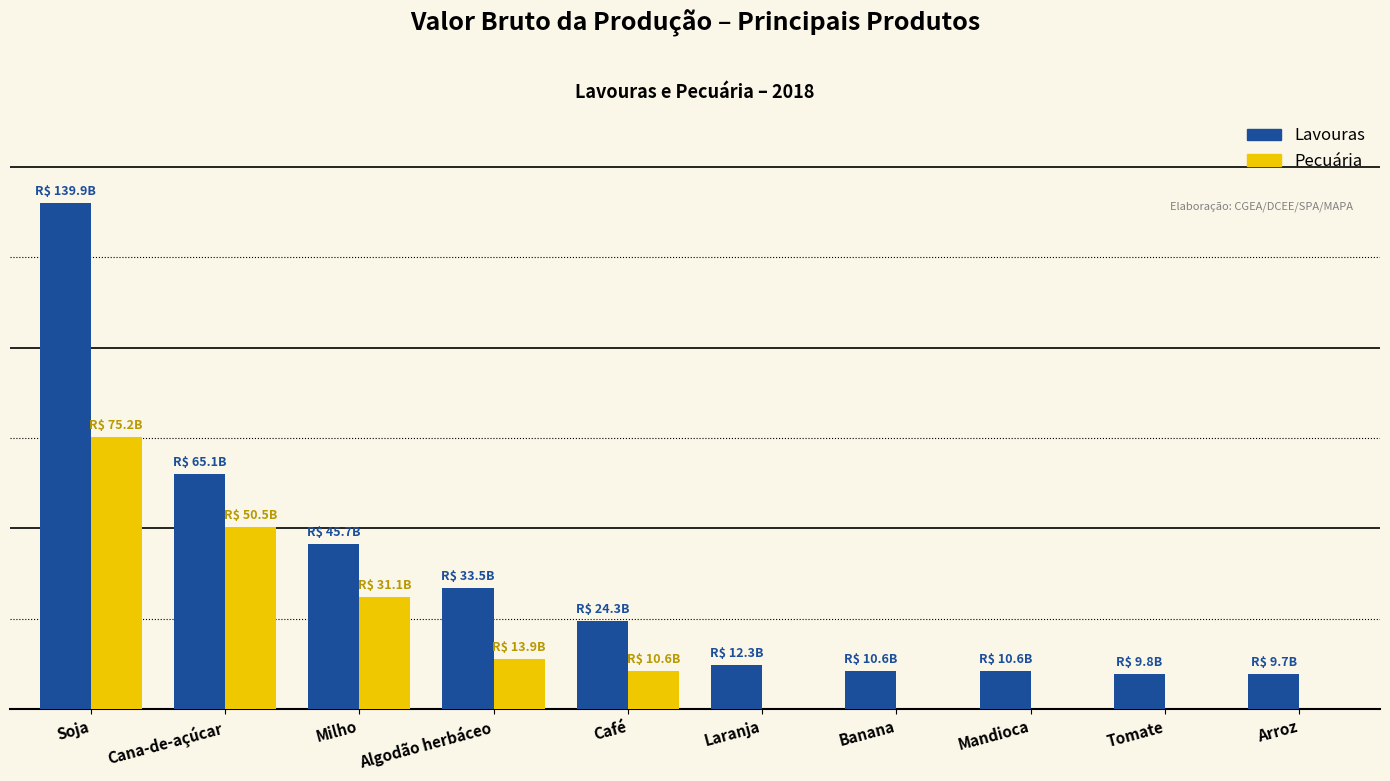

Which series has the largest total across all categories?

Lavouras